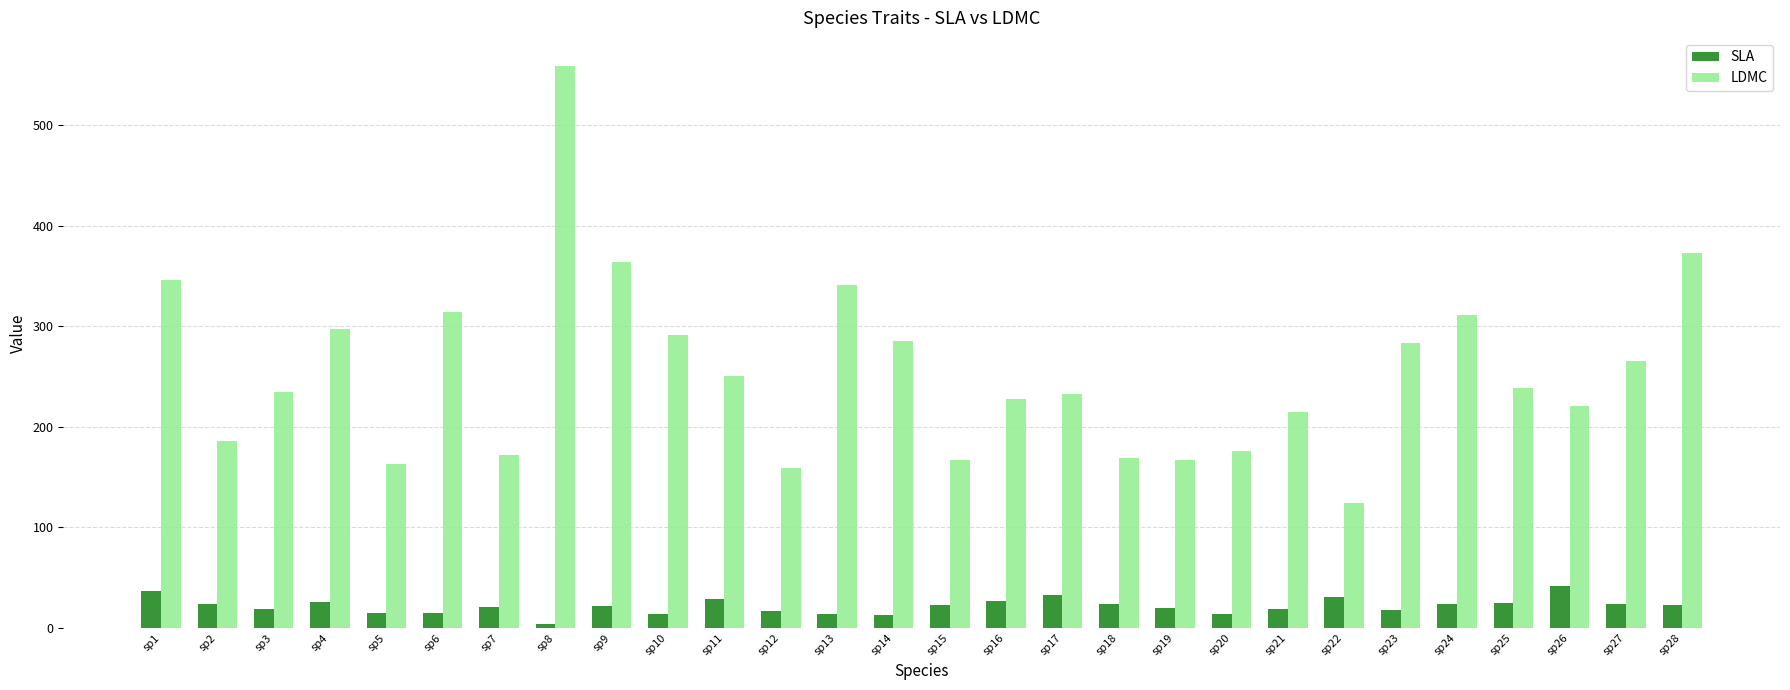

At which category is the sum across all series the highest?

sp8